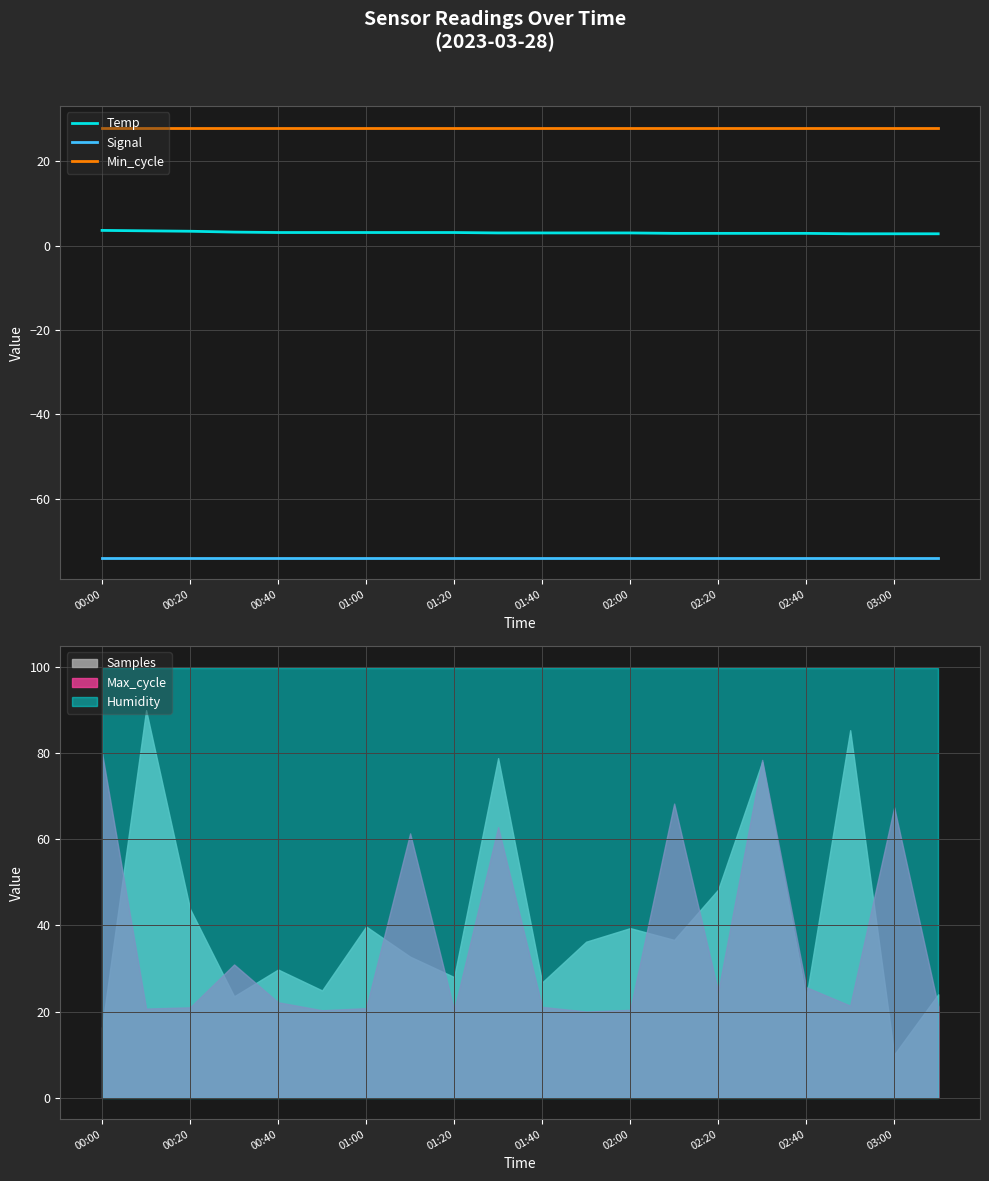

True or false: Temp has more than 1 points higher than both neighbors.

False